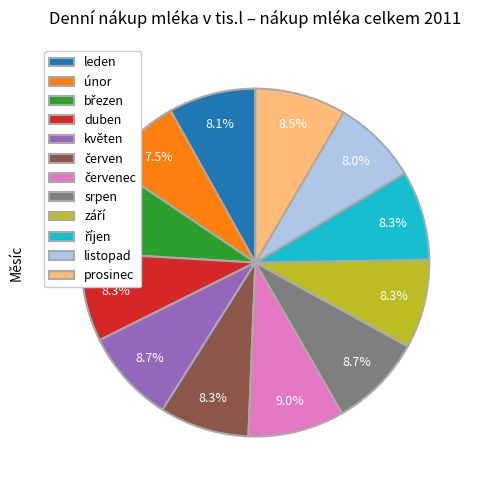

What percentage is the duben slice, to the nearest percent?

8%